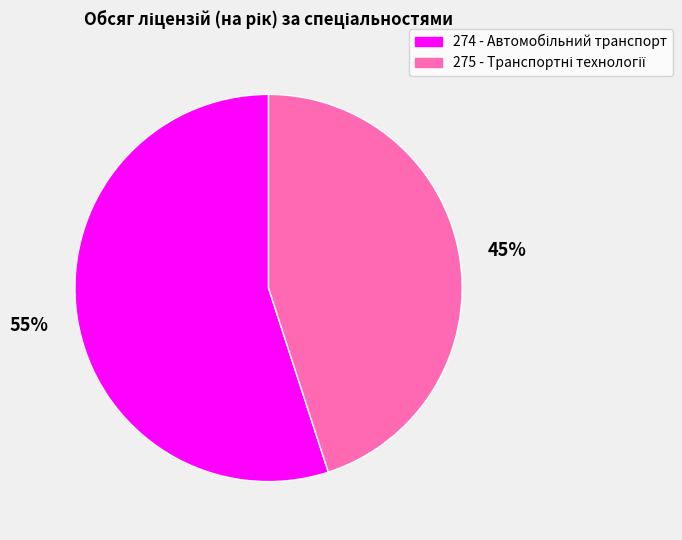

Is there any slice that represents more than half of the pie?

Yes